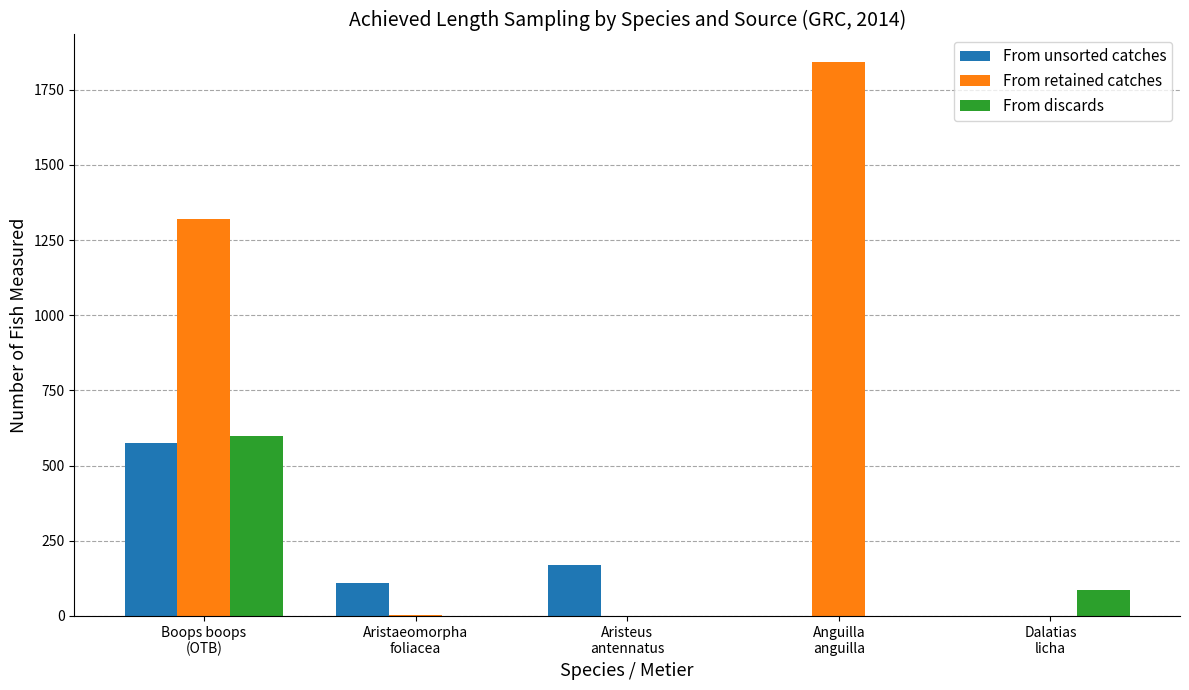

How many categories are shown in the chart?

5